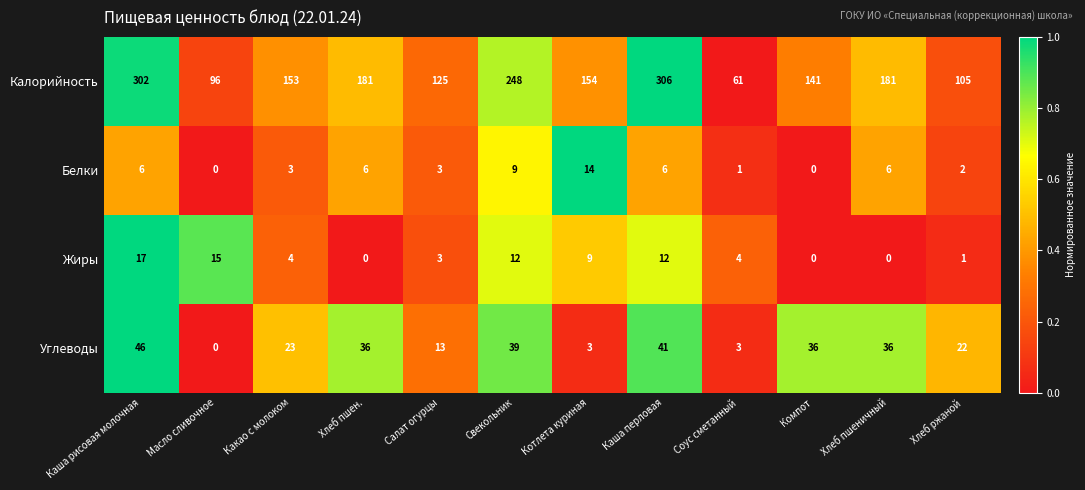

What is the approximate value of Калорийность at Салат огурцы?

125